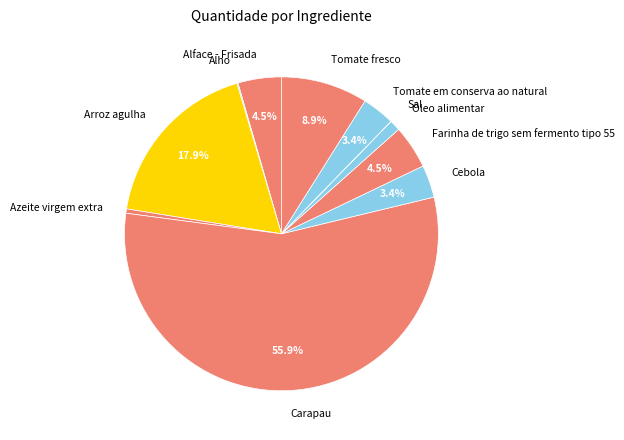

What is the ratio of the value at Farinha de trigo sem fermento tipo 55 to the value at Azeite virgem extra?

10.0